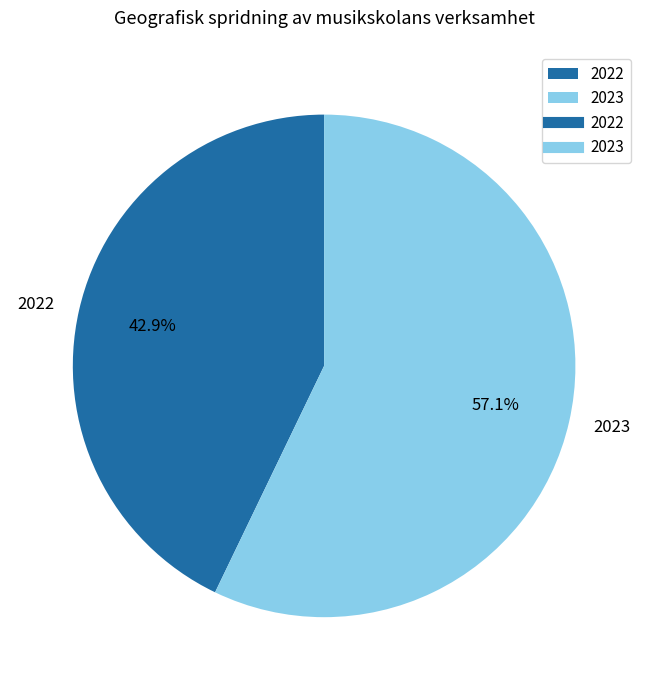

To the nearest percent, what is the average slice percentage?

50%